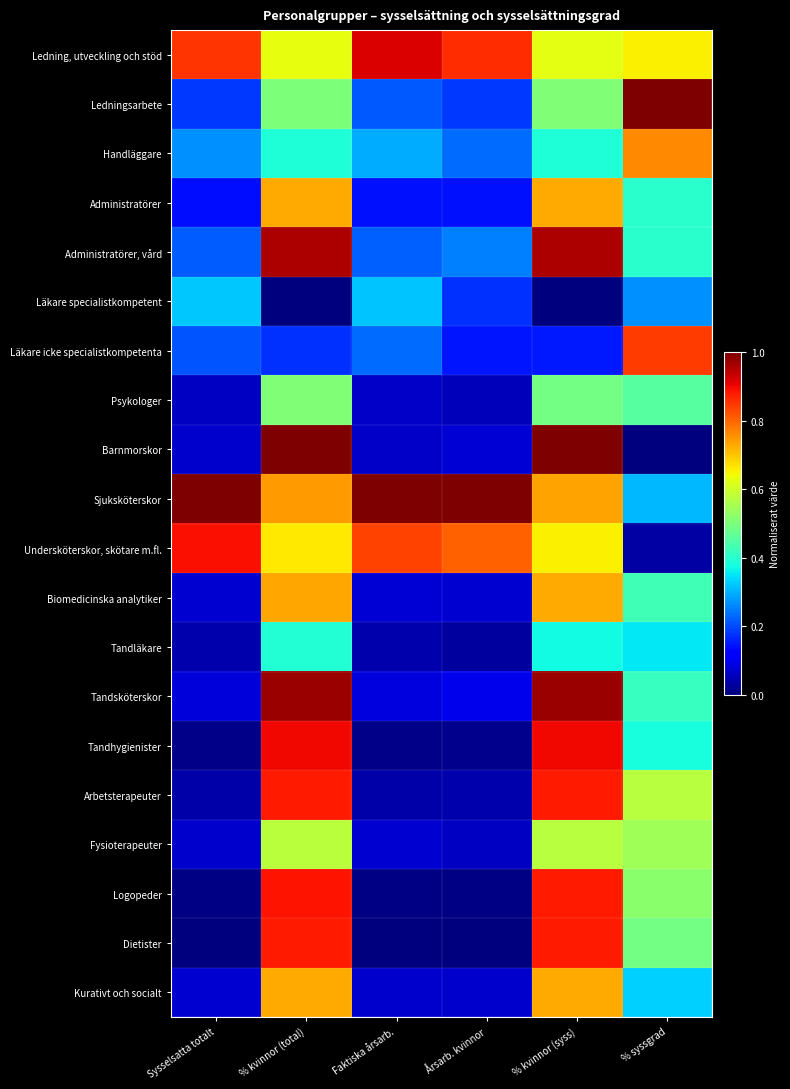

Which series has the largest total across all categories?

Sjuksköterskor